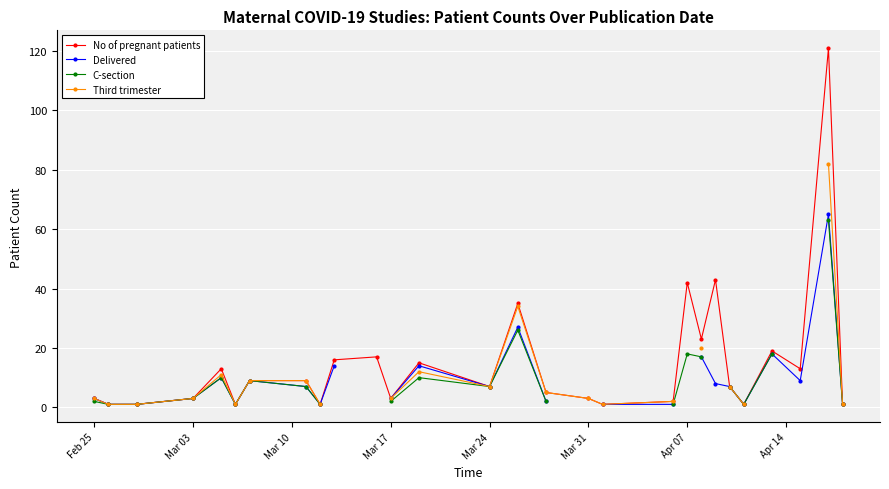

How many data points in C-section are above 10?

5